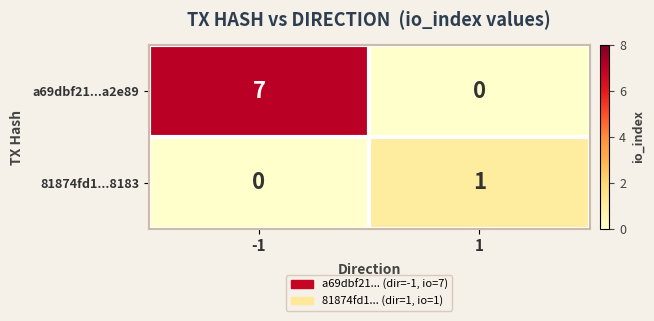

The value of a69dbf21...a2e89 at -1 is 9. True or false?

False